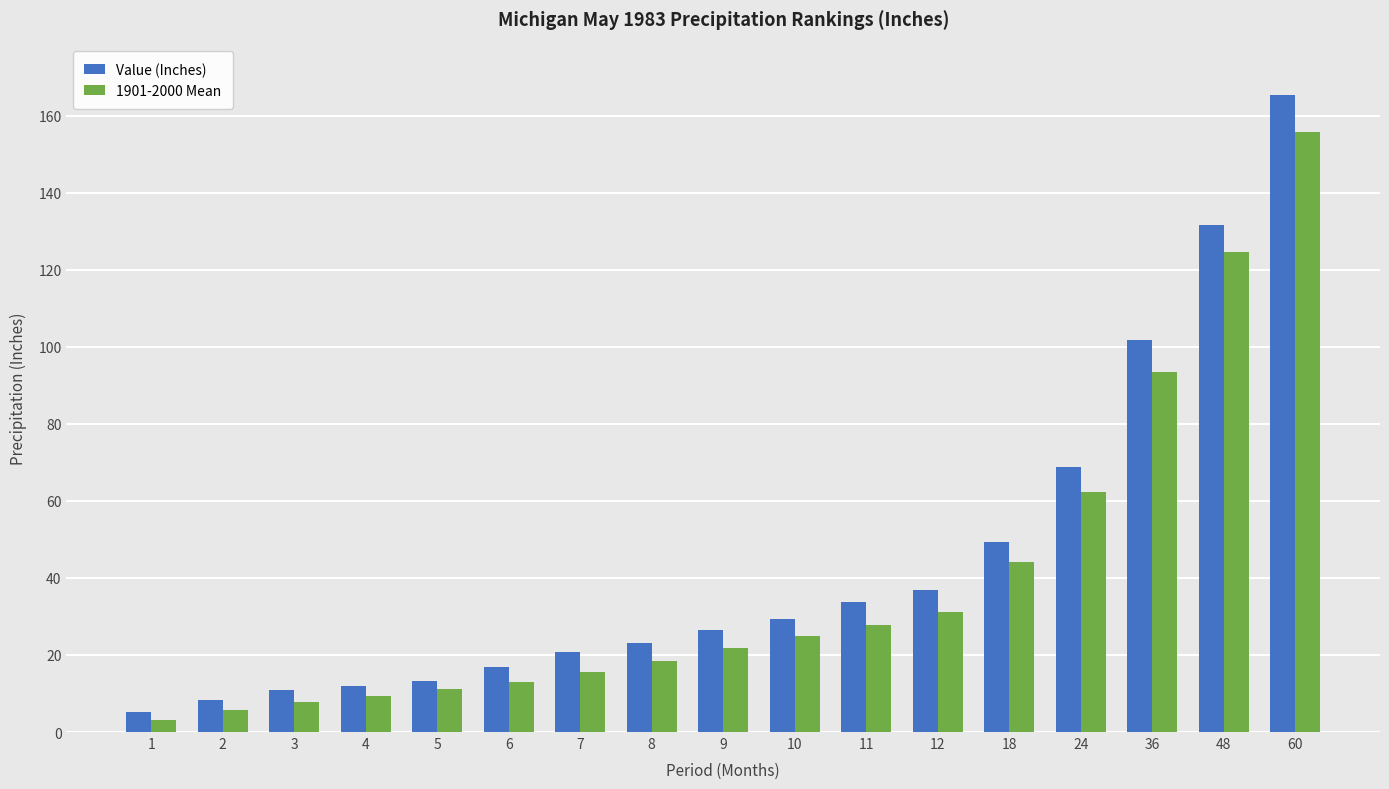

Which series has the widest spread of values?

Value (Inches)